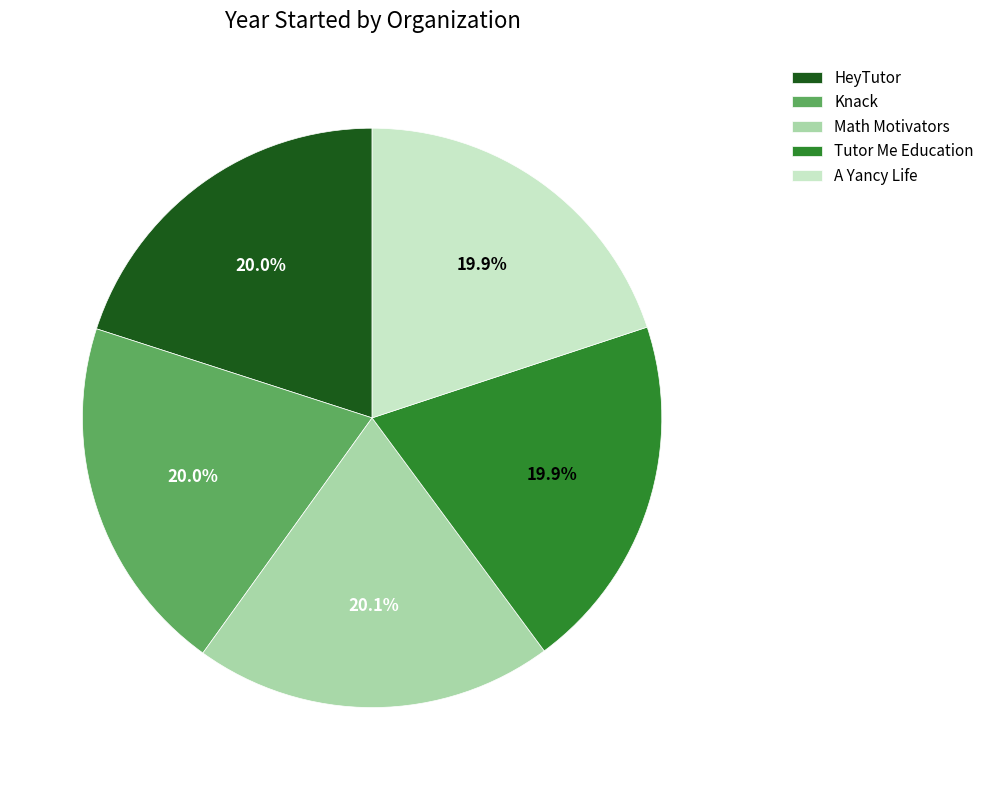

Does A Yancy Life account for over 50% of the chart?

No